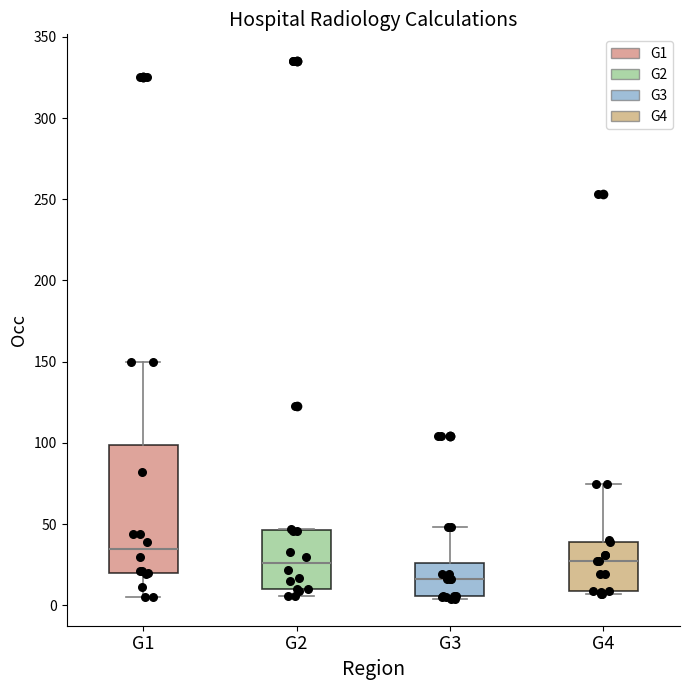

Reading left to right, transcribe this box plot: for each box, give where its median line is, the range the box spans, and where its two whiskers end, as read against the y-axis. The values are not printed on the chart, so give them approximately, as read against the axis.

G1: median 35, box 20 to 100, whiskers 5 to 150
G2: median 25, box 10 to 45, whiskers 5 to 45
G3: median 15, box 5 to 25, whiskers 5 (just below the box's lower edge) to 50
G4: median 25, box 10 to 40, whiskers 5 to 75